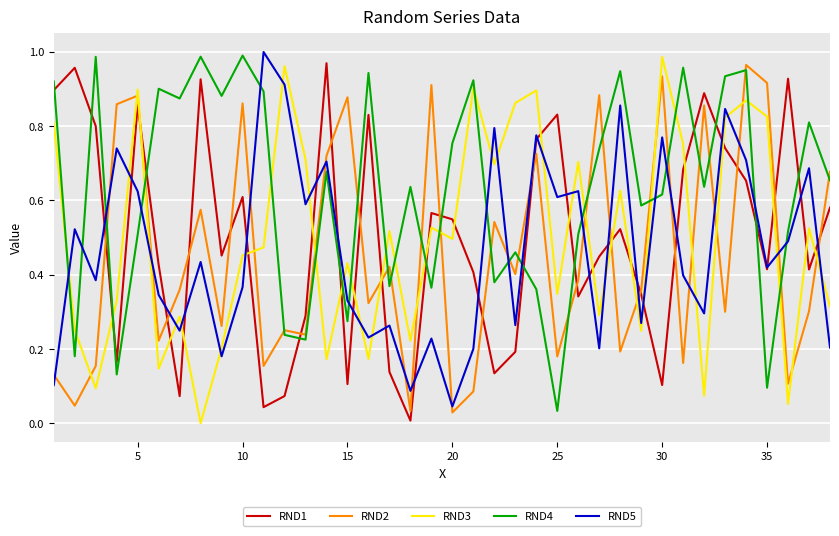

Which series has the largest total across all categories?

RND4